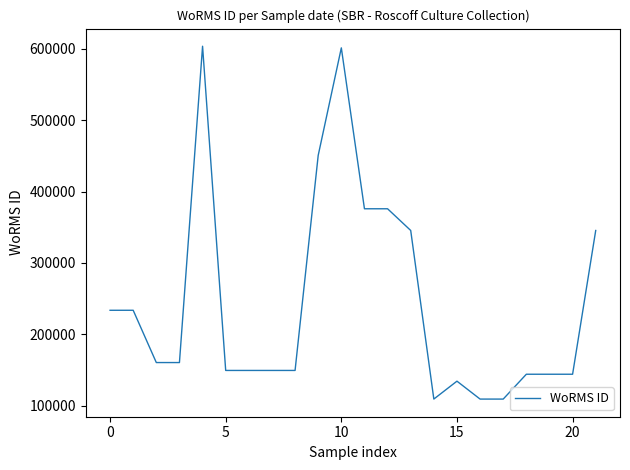

What is the greatest value displayed?

603429